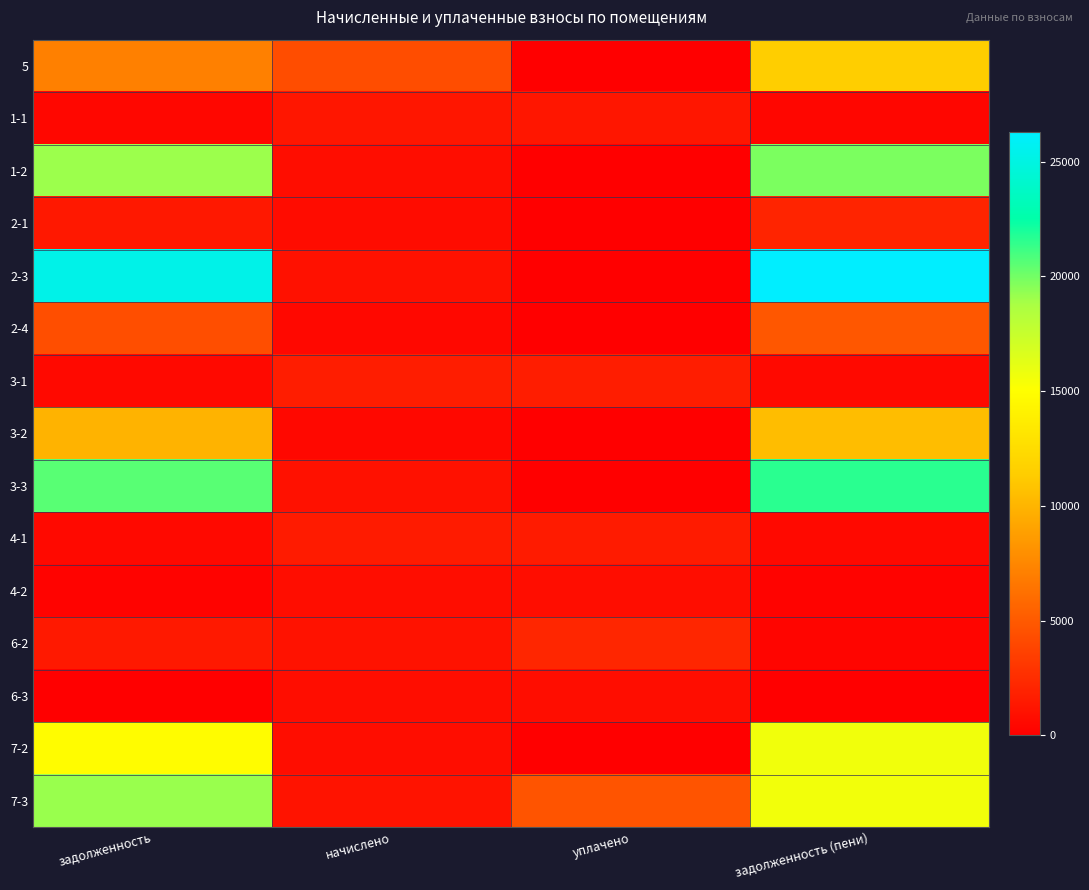

At how many categories does at least one series exceed 26204?

1